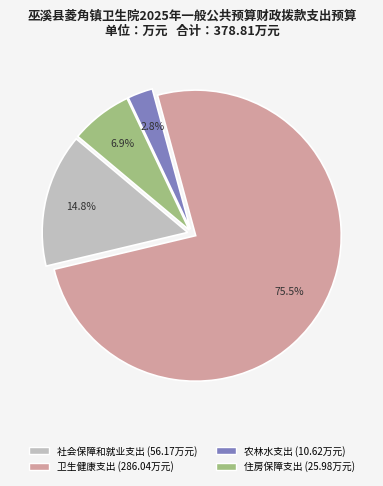

What percentage is NOT represented by 卫生健康支出?

24.5%